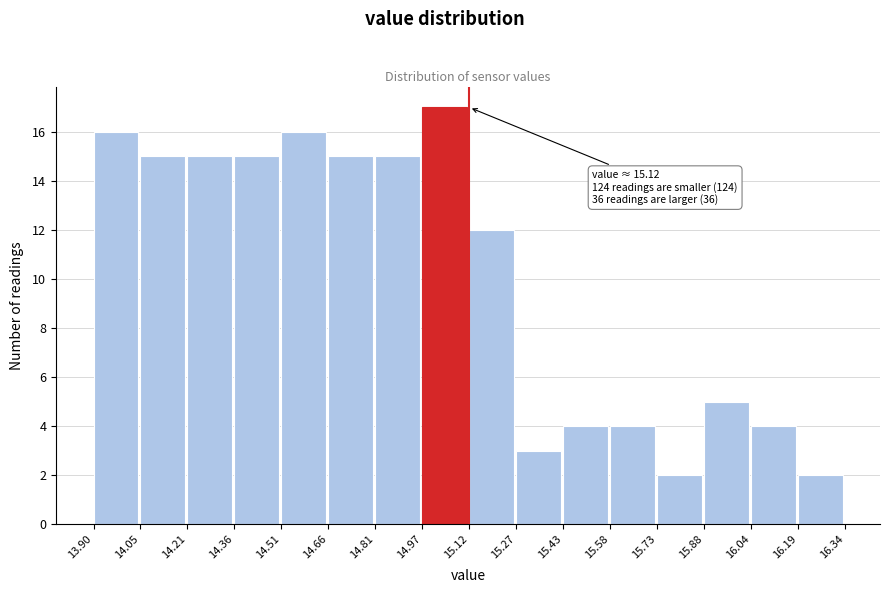

Which range on the x-axis has the tallest bar?

14.97 to 15.12